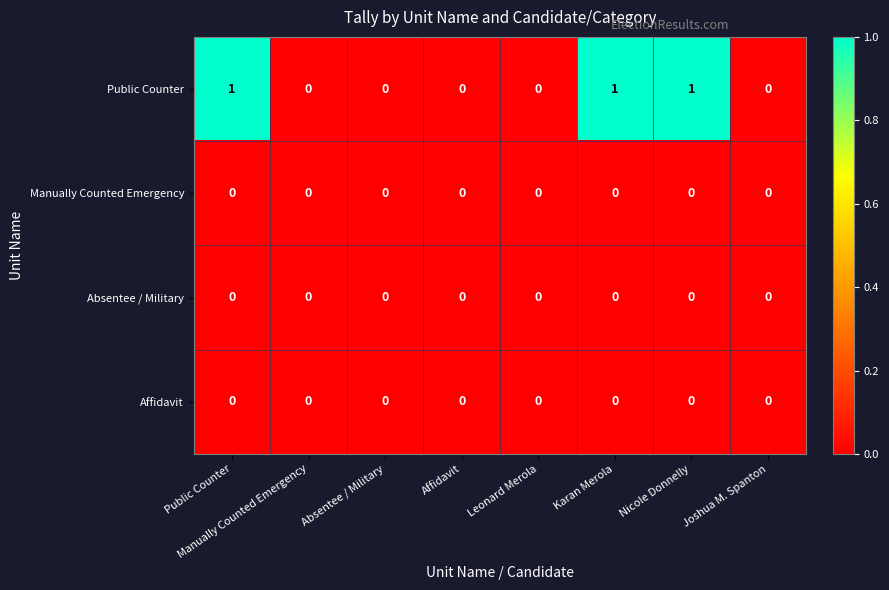

Is it true that Absentee / Military equals 0 at Absentee / Military?

True